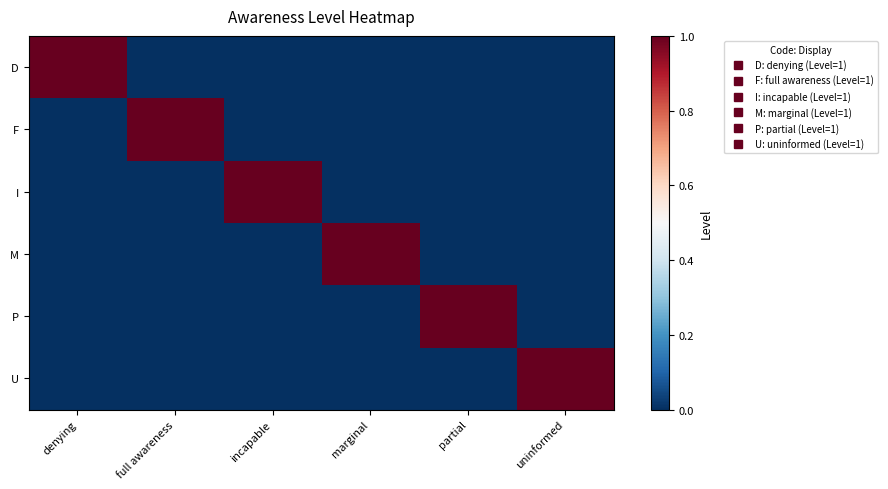

Rank the series by their maximum value, from highest to lowest.

D, F, I, M, P, U